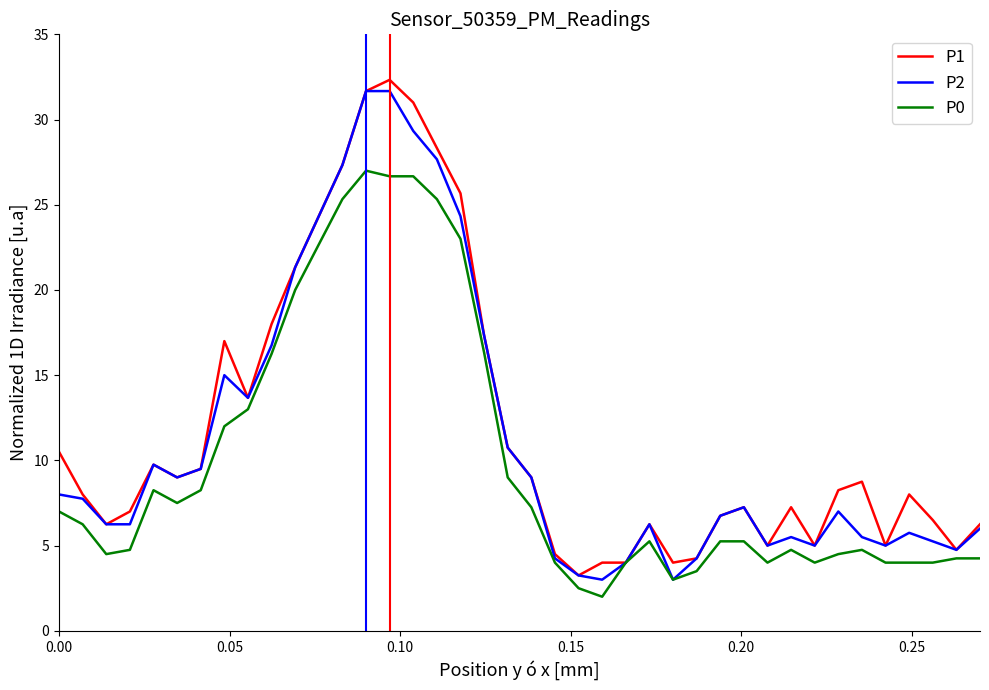

What is the smallest value displayed?

2.0